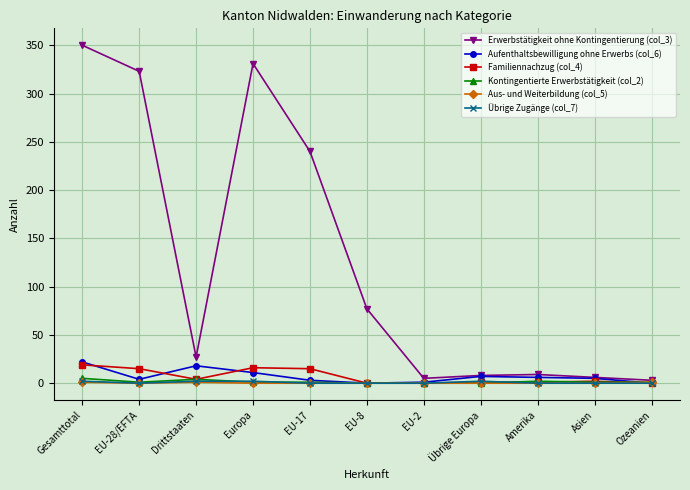

Where does the Erwerbstätigkeit ohne Kontingentierung (col_3) series first go above 27?

Gesamttotal